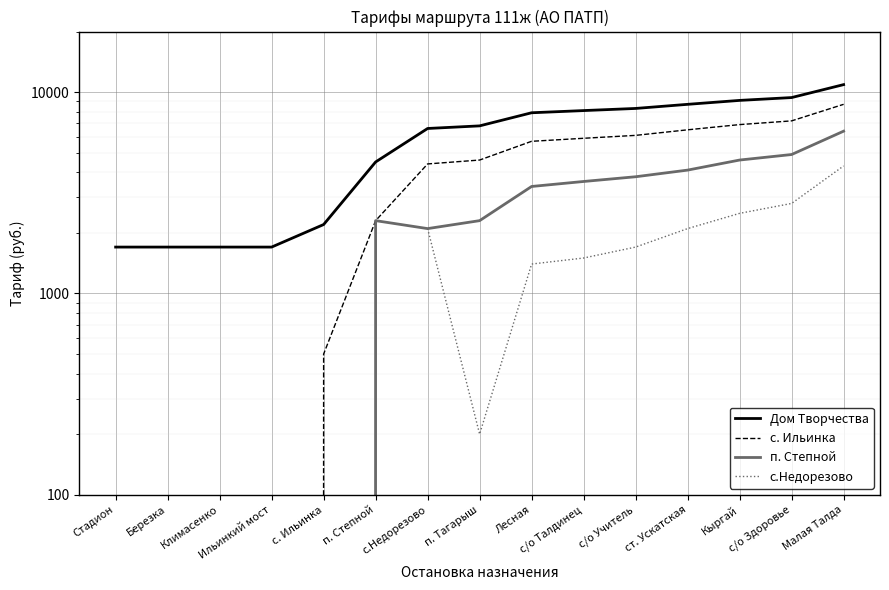

Where is the first local minimum for п. Степной?

с.Недорезово